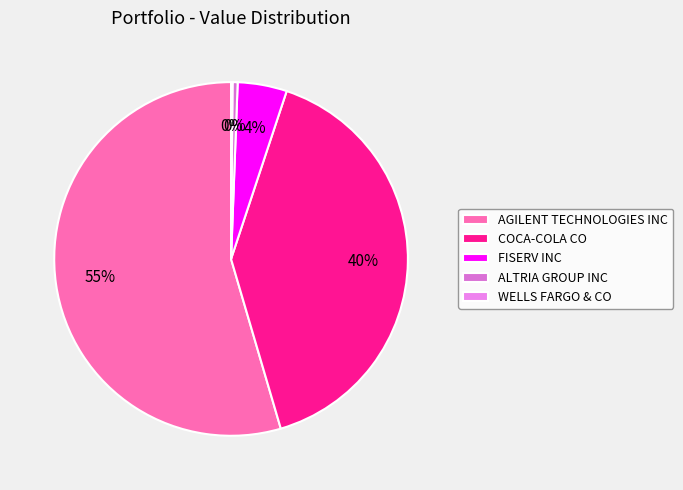

Do ALTRIA GROUP INC and COCA-COLA CO together represent more than half of the pie?

No